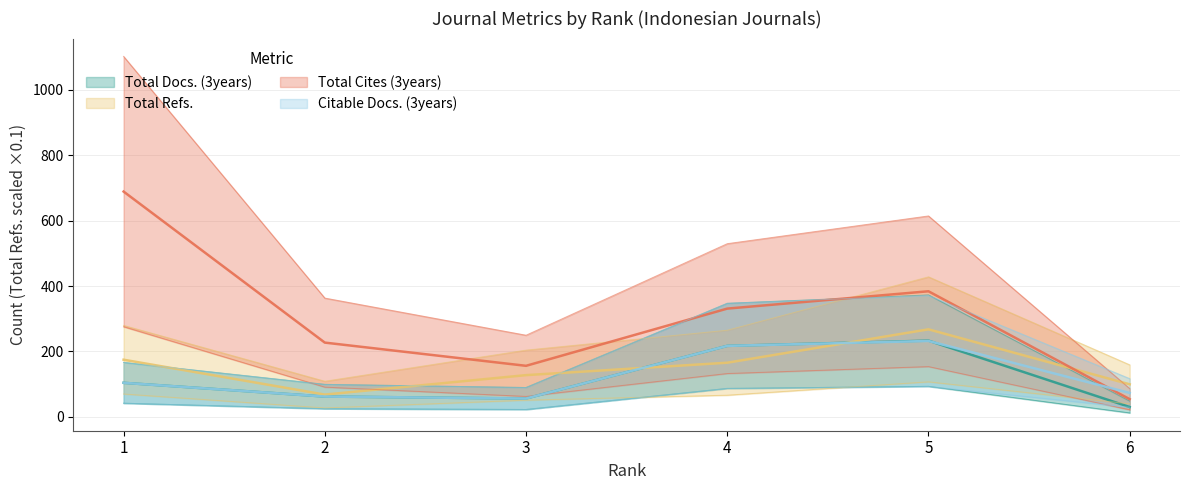

How many lines are shown in the chart?

4